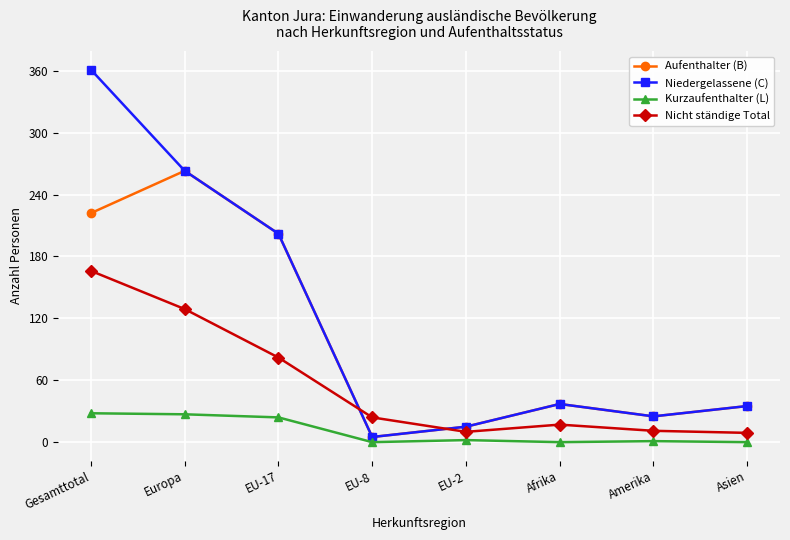

Where do Aufenthalter (B) and Nicht ständige Total first cross each other?

EU-17 and EU-8